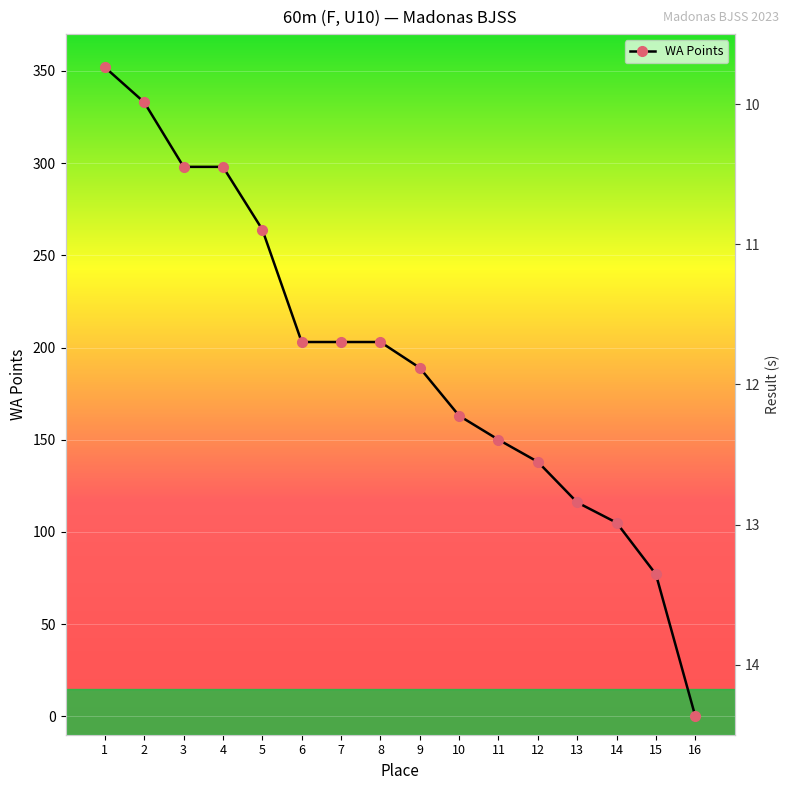

The Result (s) series shows 10.9 at 8. True or false?

True